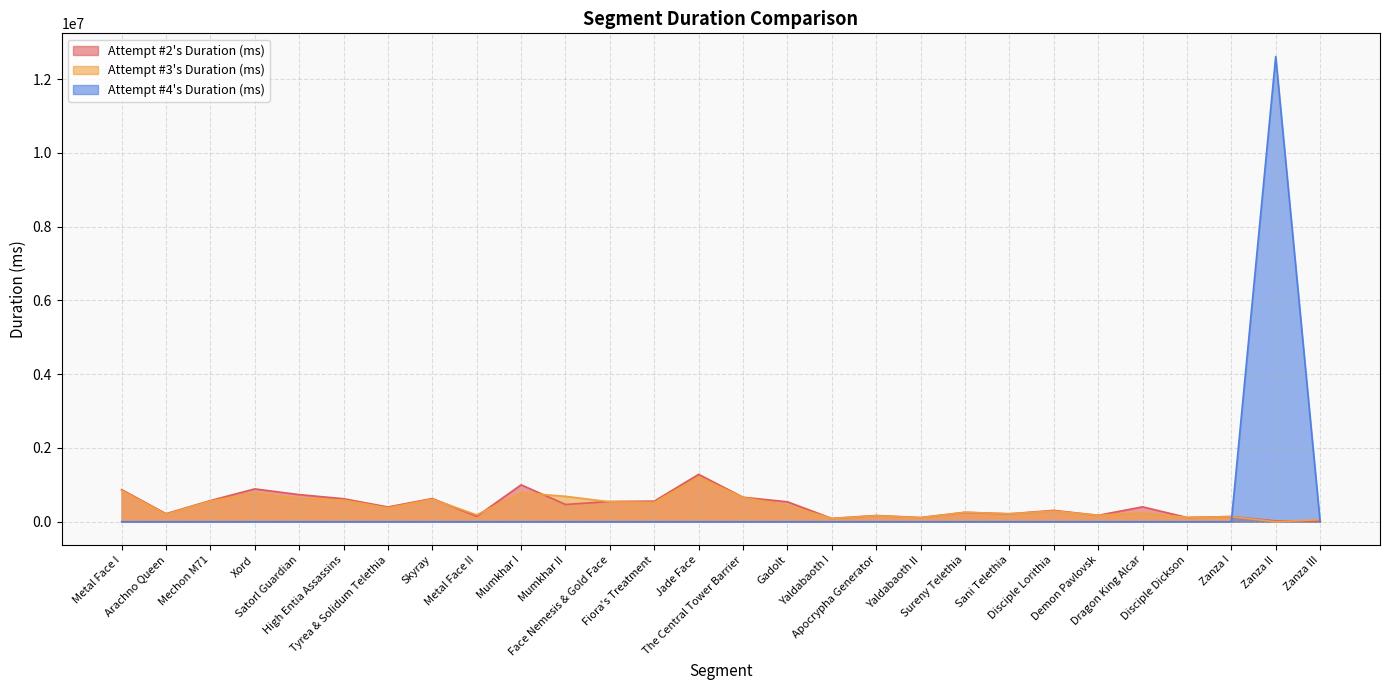

How many lines are shown in the chart?

3